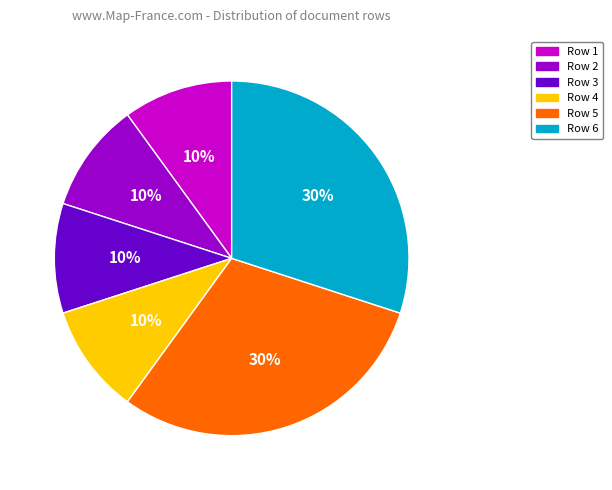

To the nearest percent, what is the difference between the largest and smallest slice percentages?

20%